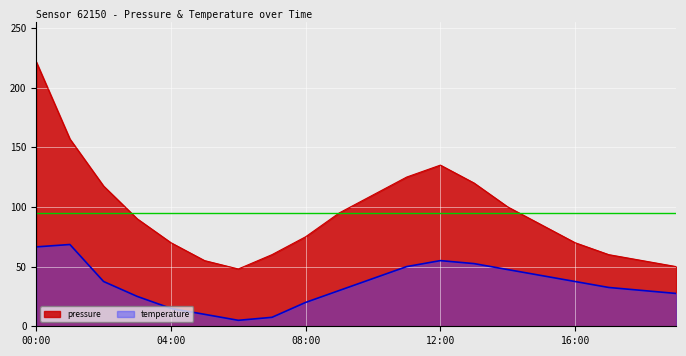

True or false: pressure and temperature cross at least once.

False